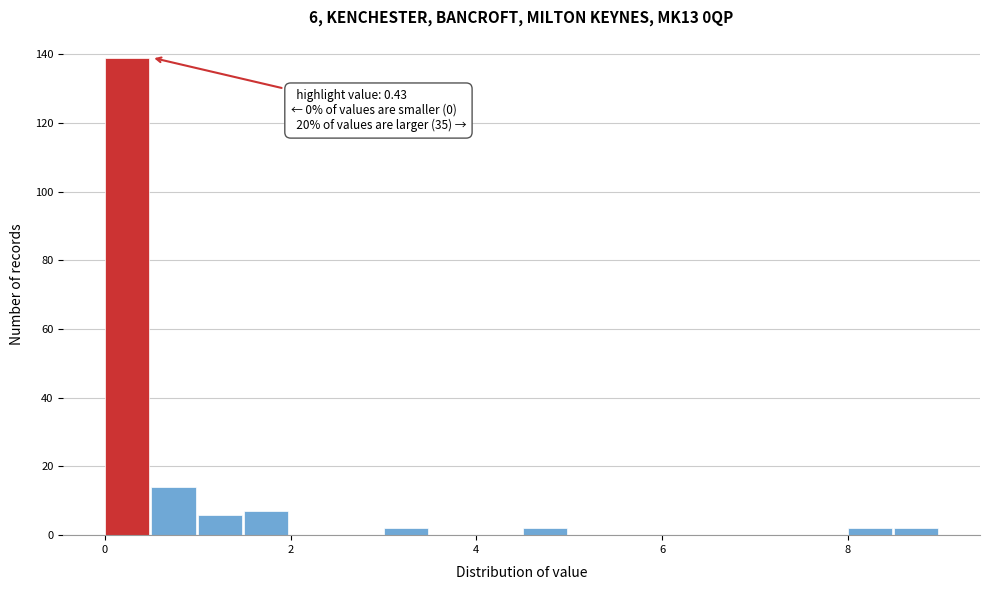

Read against the x-axis, roughly where is the centre of the tallest bar?

0.2